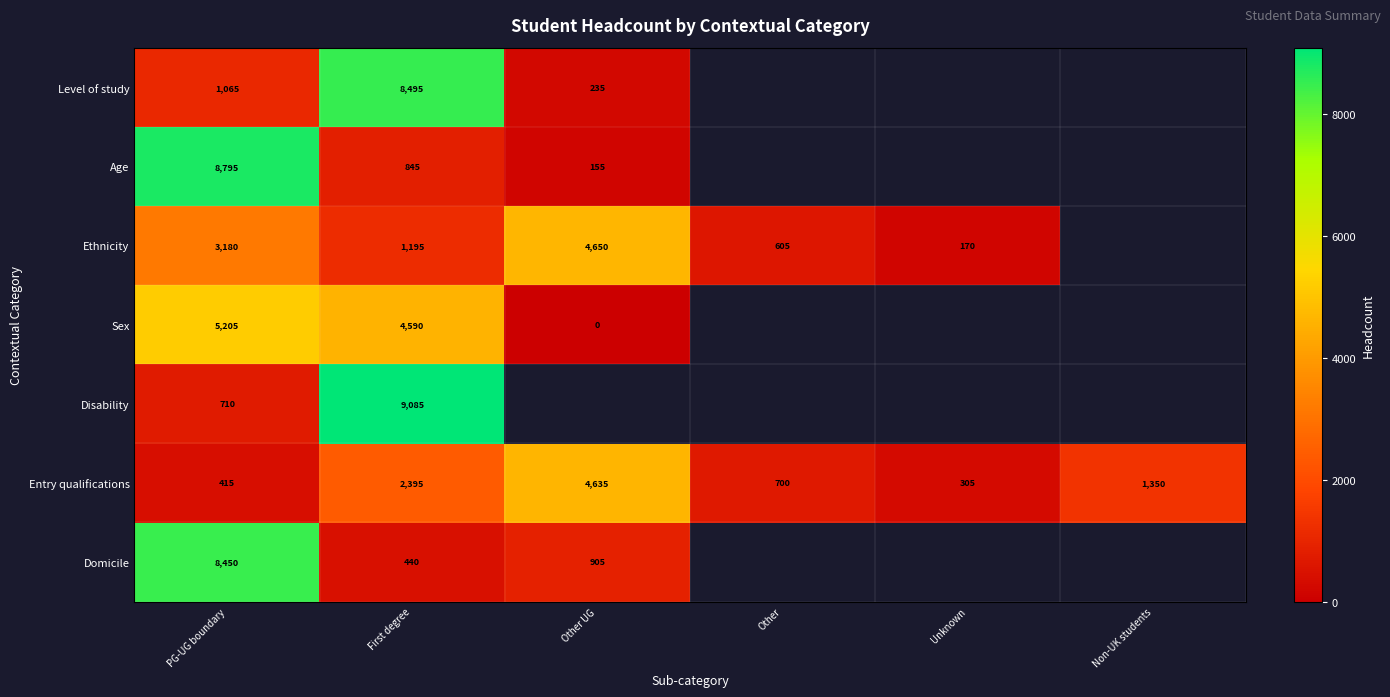

At PG-UG boundary, list the series in order from largest to smallest.

Age, Domicile, Sex, Ethnicity, Level of study, Disability, Entry qualifications